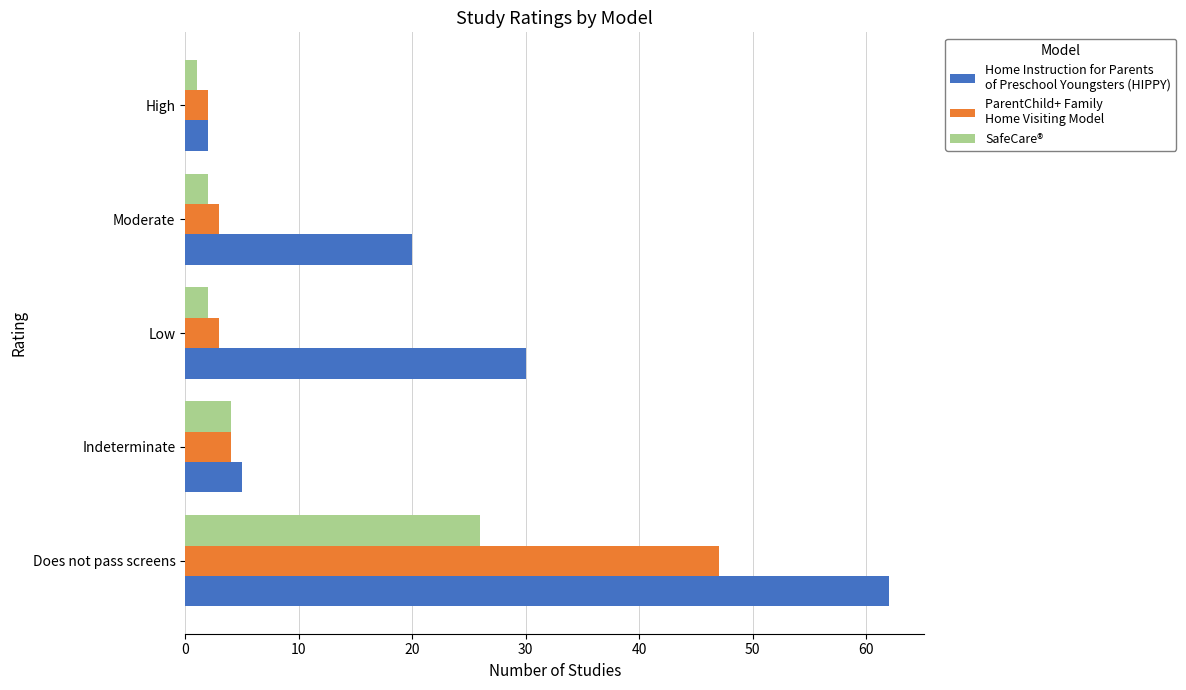

What is the maximum value shown in the chart?

62